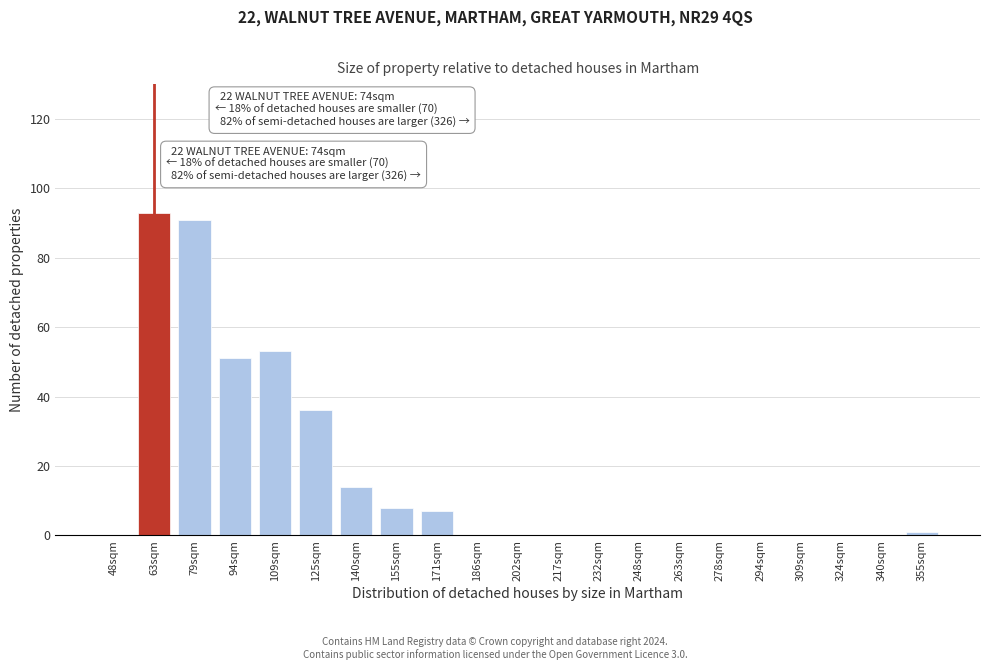

Reading right to left, list all the values displayed in this chart.

355sqm=1	340sqm=0	324sqm=0	309sqm=0	294sqm=0	278sqm=0	263sqm=0	248sqm=0	232sqm=0	217sqm=0	202sqm=0	186sqm=0	171sqm=7	155sqm=8	140sqm=14	125sqm=36	109sqm=53	94sqm=51	79sqm=91	63sqm=93	48sqm=0